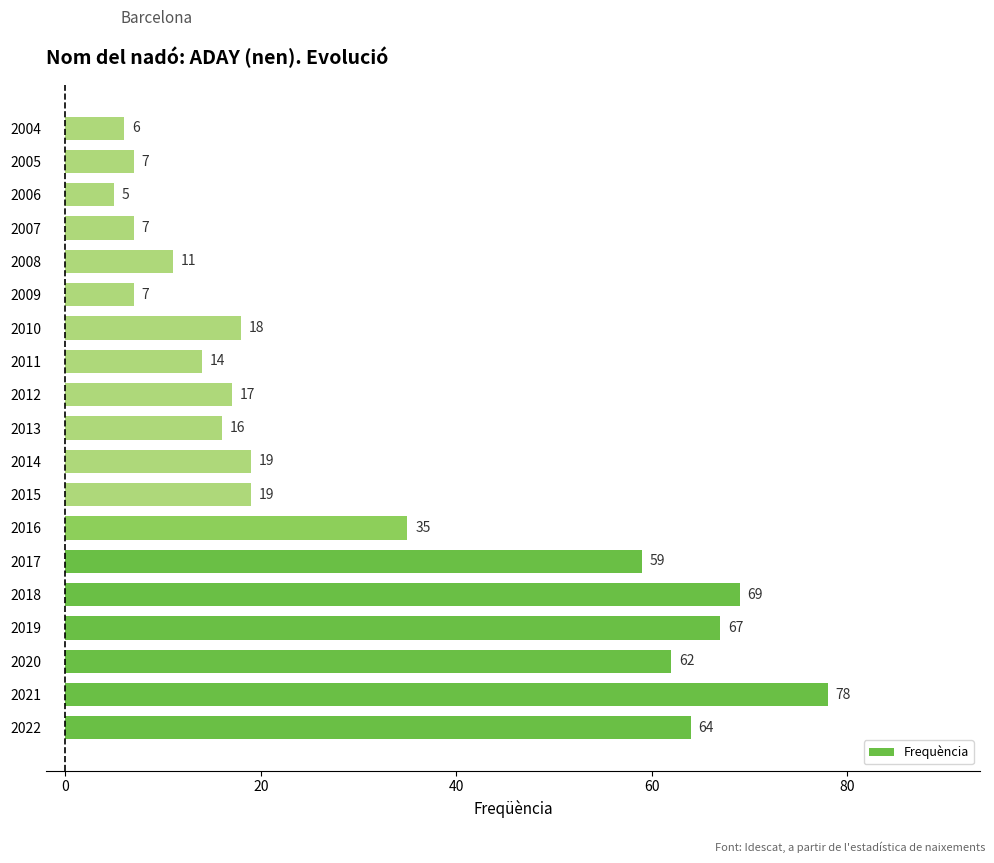

What is the change in value from 2022 to 2019?

+3